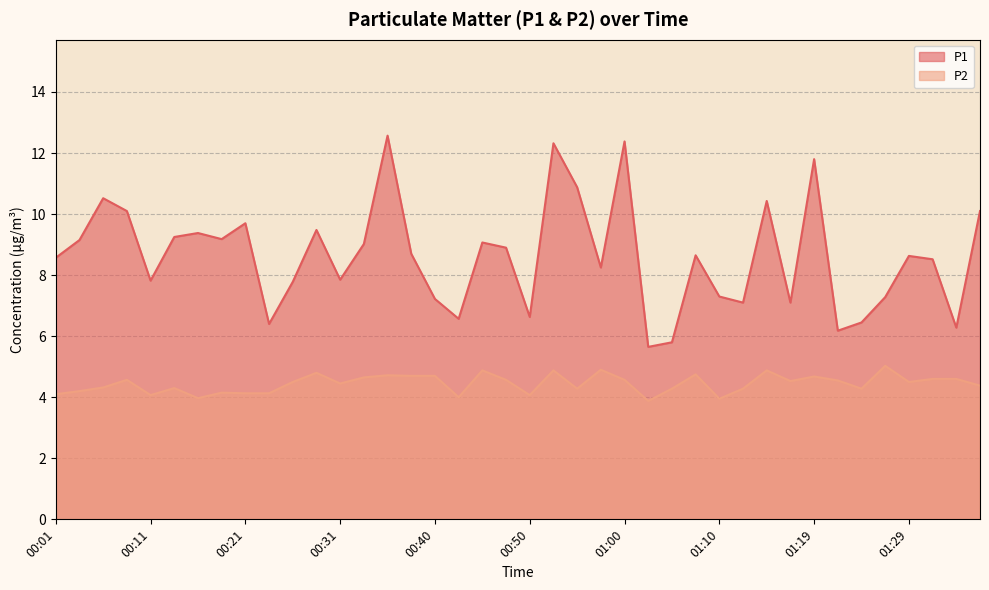

Reading right to left, transcribe all the data shown in this chart.

P1: 10.1	6.3	8.5	8.6	7.3	6.5	6.2	11.8	7.1	10.4	7.1	7.3	8.7	5.8	5.7	12.4	8.2	10.9	12.3	6.6	8.9	9.1	6.6	7.2	8.7	12.6	9.0	7.8	9.5	7.8	6.4	9.7	9.2	9.4	9.2	7.8	10.1	10.5	9.2	8.6
P2: 4.4	4.6	4.6	4.5	5.0	4.3	4.5	4.7	4.5	4.9	4.3	4.0	4.8	4.3	3.9	4.6	4.9	4.3	4.9	4.1	4.6	4.9	4.0	4.7	4.7	4.7	4.7	4.5	4.8	4.5	4.1	4.1	4.2	4.0	4.3	4.1	4.6	4.3	4.2	4.1